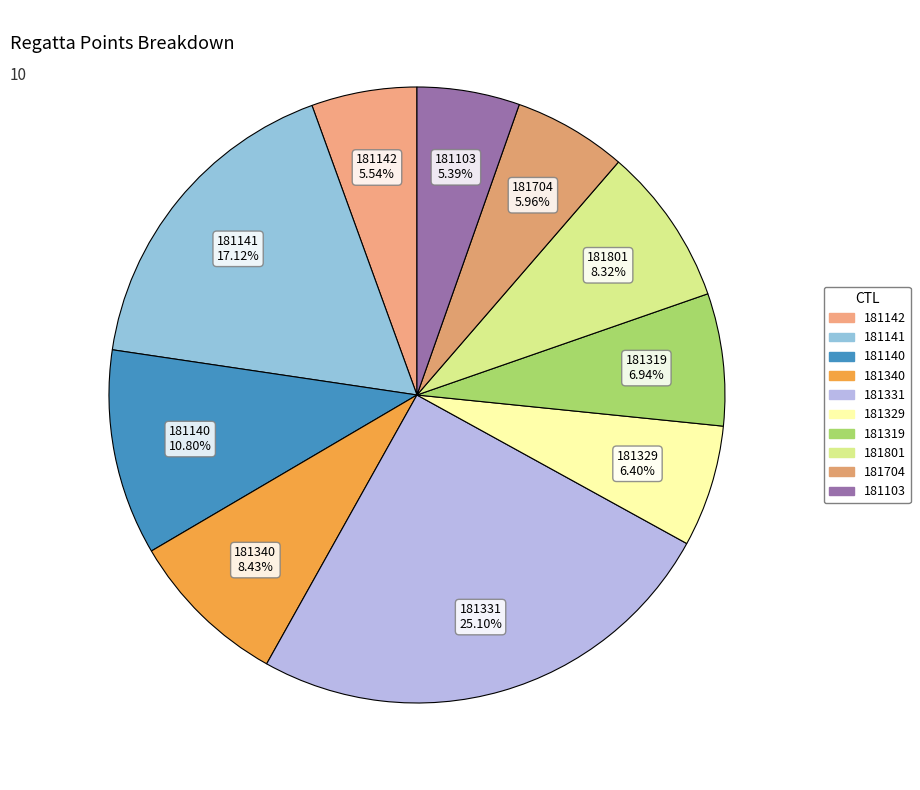

To the nearest percent, what portion does 181142 represent?

6%